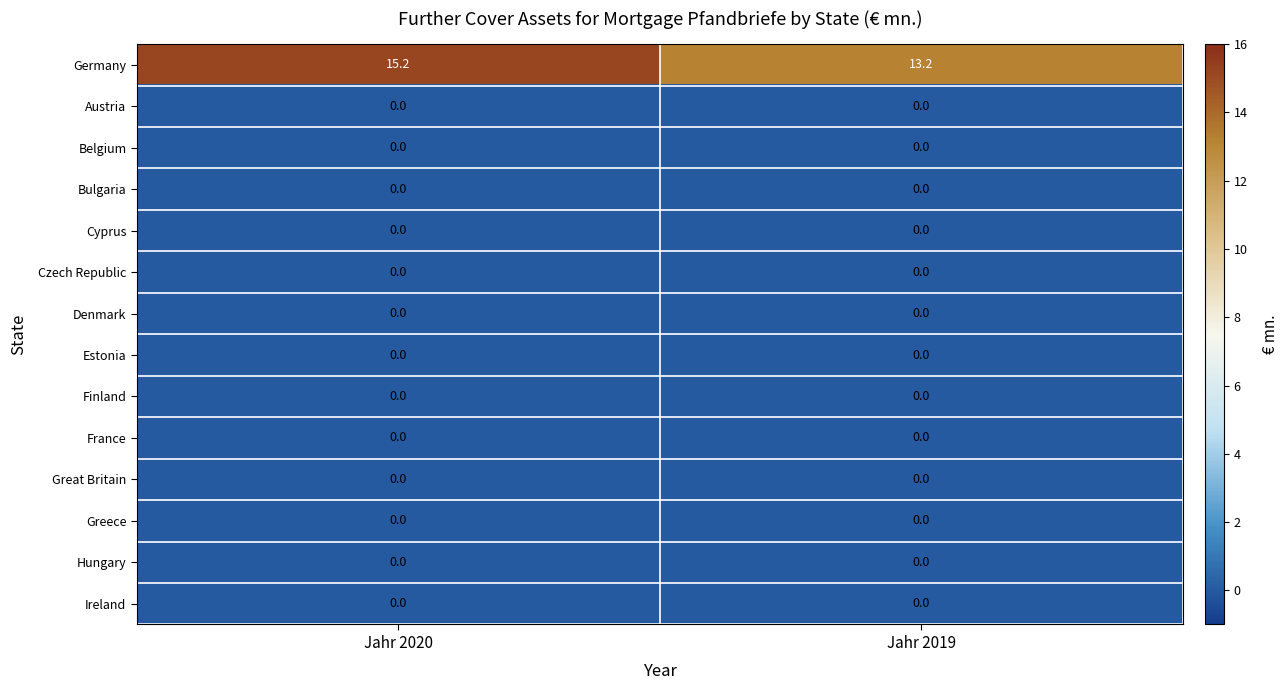

What is the difference between the highest and lowest values at Jahr 2019?

13.2